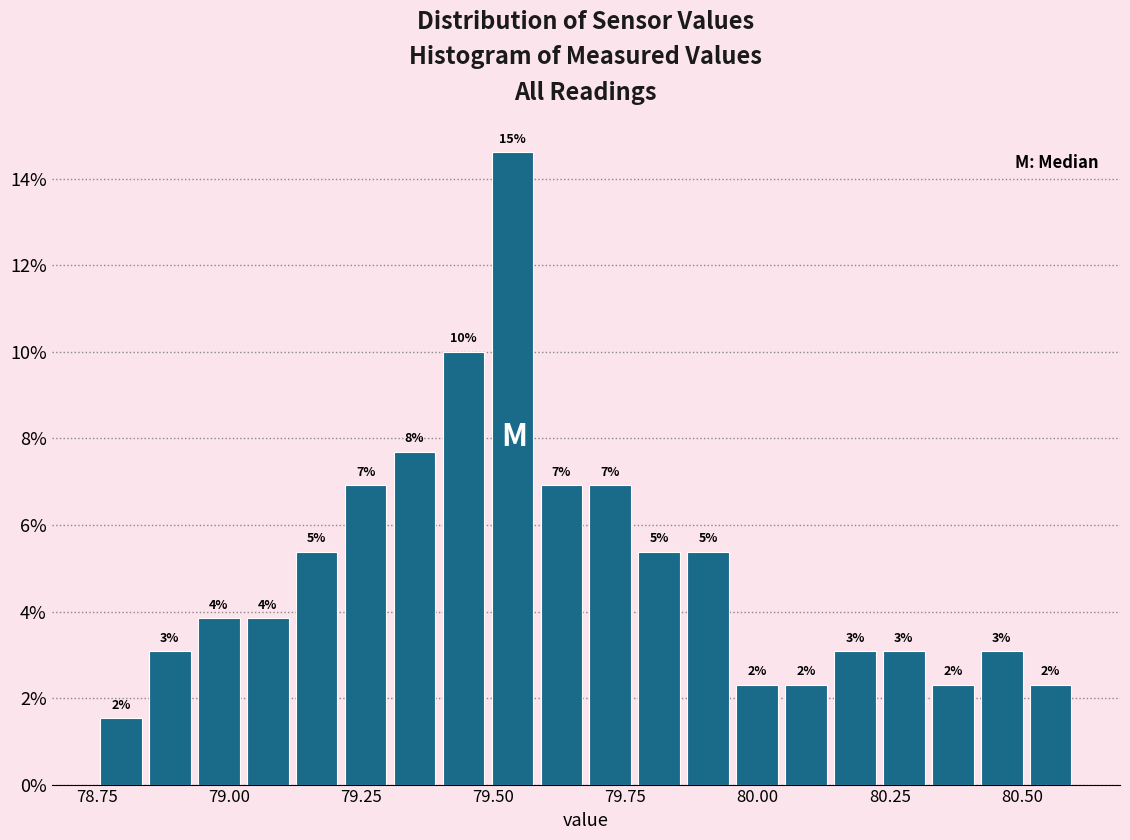

Read against the x-axis, roughly where is the centre of the tallest bar?

79.55